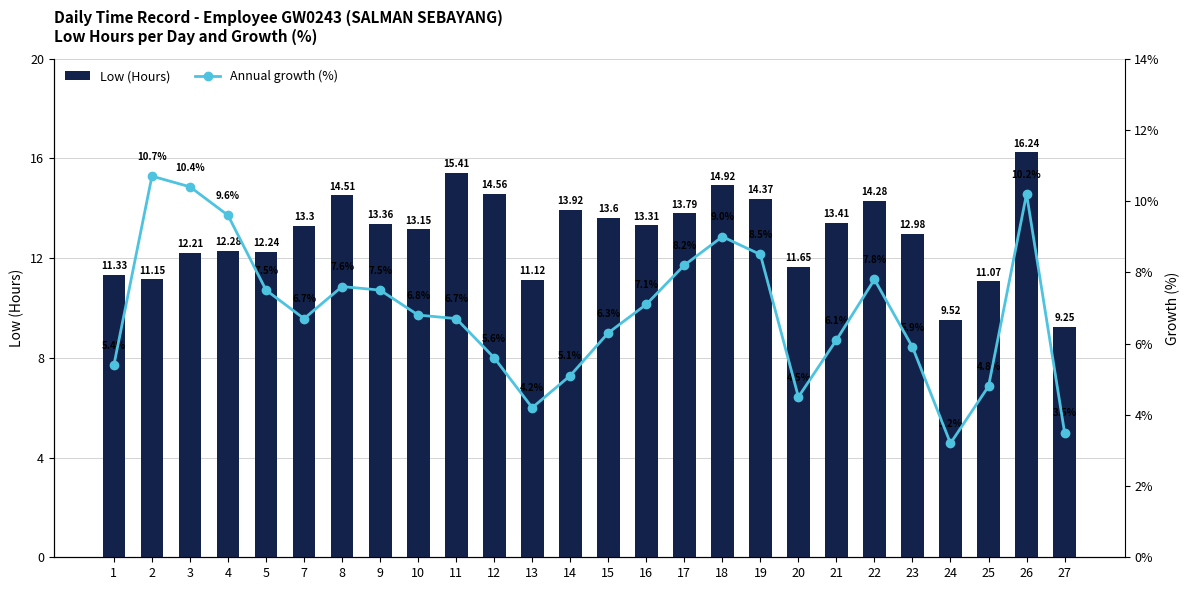

The Annual growth (%) series shows 1.3 at 27. True or false?

False